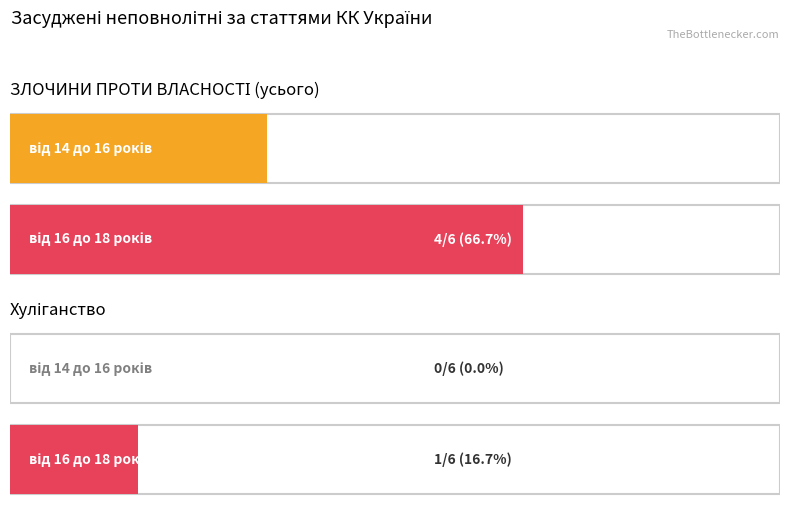

What is the value of the Average utilization bar at the 4th from the left?

1